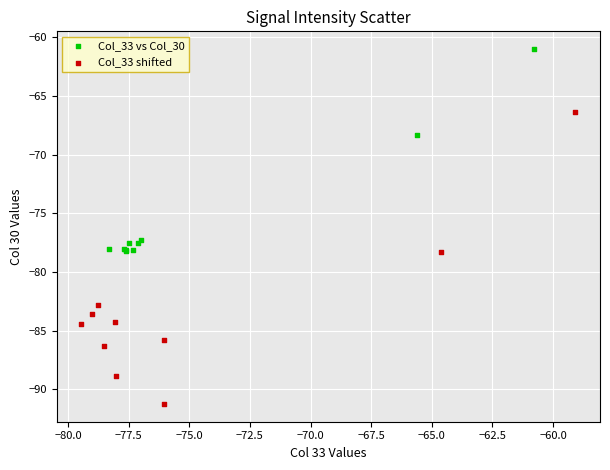

What are all the series names shown in the legend?

Col_33 vs Col_30, Col_33 shifted